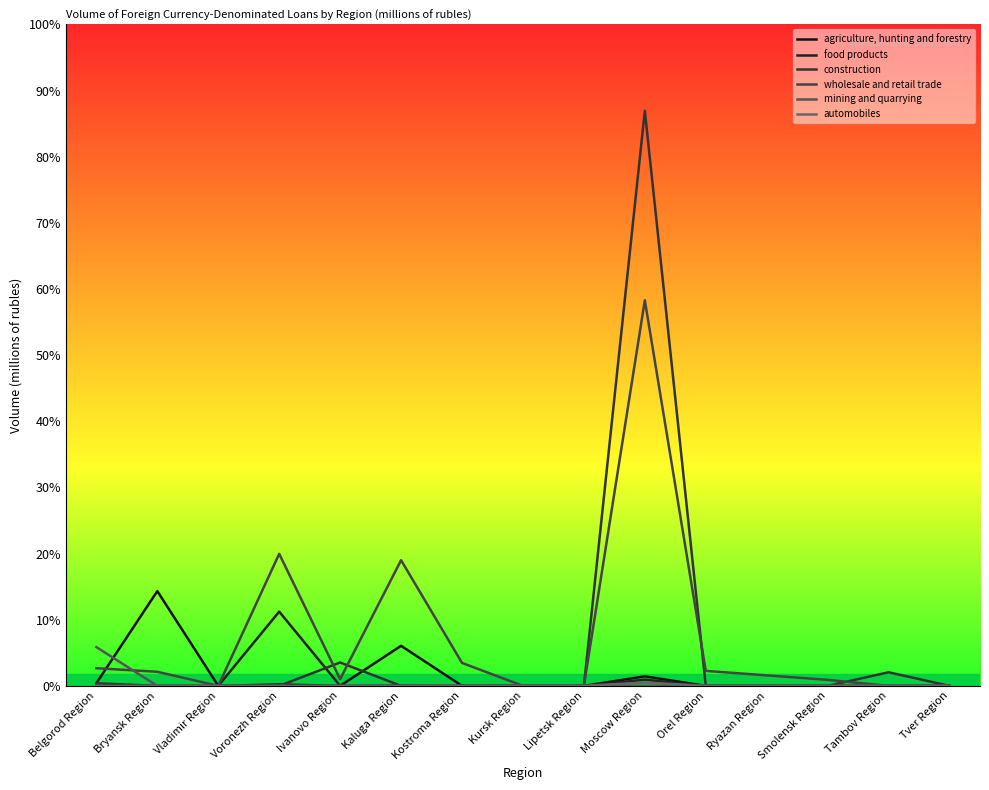

Which series changed the most between Kursk Region and Ryazan Region?

wholesale and retail trade